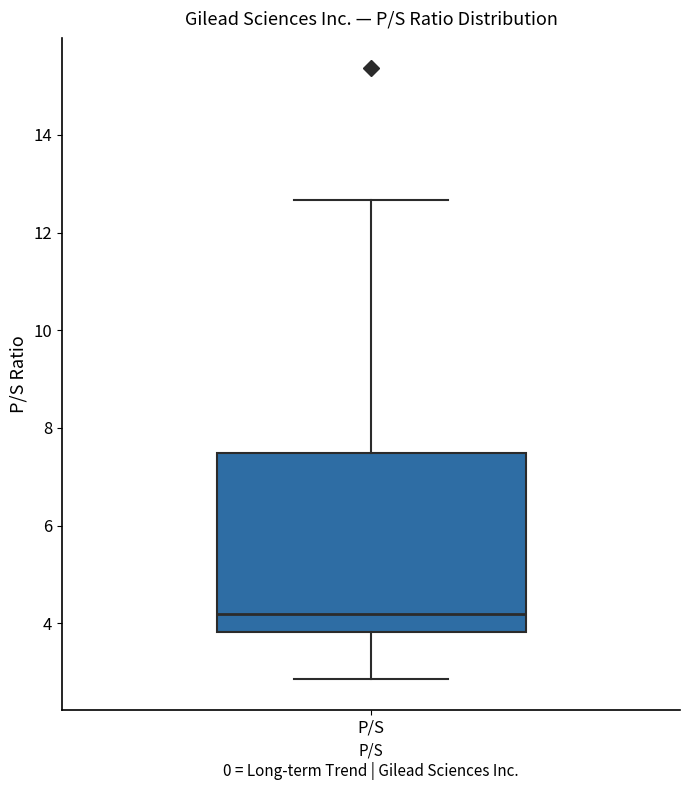

Transcribe this box plot: give where the median line is, the range the box spans, and where the two whiskers end, as read against the y-axis. The values are not printed on the chart, so give them approximately, as read against the axis.

median 4.2, box 3.8 to 7.4, whiskers 2.8 to 12.6